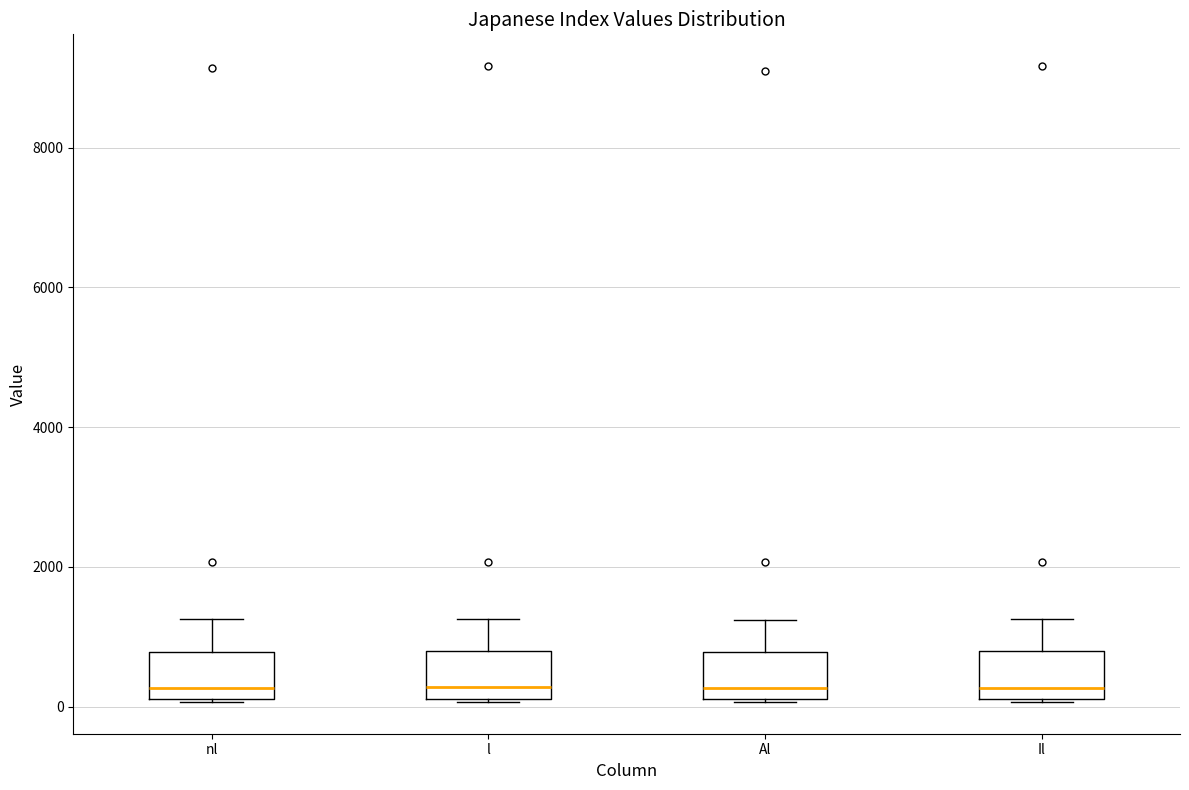

Where does the upper whisker of the box for Al end on the y-axis? The values are not printed on the chart, so give them approximately, as read against the axis.

1200